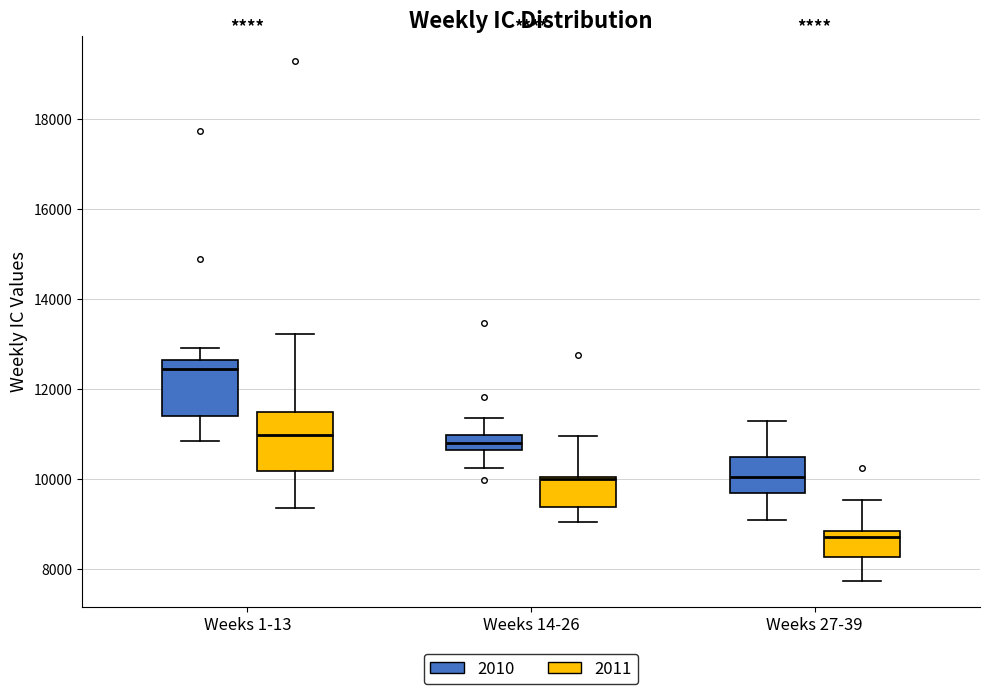

Reading left to right, read every box against the y-axis: the position of its median line, the range the box covers, and the ends of its whiskers. The values are not printed on the chart, so give them approximately, as read against the axis.

Weeks 1-13 (2010): median 12400, box 11400 to 12600, whiskers 10800 to 13000
Weeks 1-13 (2011): median 11000, box 10200 to 11400, whiskers 9400 to 13200
Weeks 14-26 (2010): median 10800, box 10600 to 11000, whiskers 10200 to 11400
Weeks 14-26 (2011): median 10000, box 9400 to 10000, whiskers 9000 to 11000
Weeks 27-39 (2010): median 10000, box 9600 to 10400, whiskers 9000 to 11200
Weeks 27-39 (2011): median 8800 (just below the box's upper edge), box 8200 to 8800, whiskers 7800 to 9600